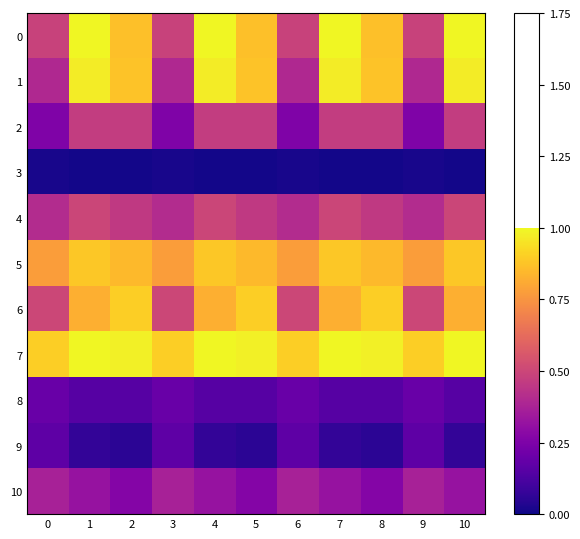

Reading left to right, extract all data points from this chart.

0: 0=0.5	1=1.0	2=0.9	3=0.5	4=1.0	5=0.9	6=0.5	7=1.0	8=0.9	9=0.5	10=1.0
1: 0=0.4	1=1.0	2=0.9	3=0.4	4=1.0	5=0.9	6=0.4	7=1.0	8=0.9	9=0.4	10=1.0
2: 0=0.3	1=0.5	2=0.5	3=0.3	4=0.5	5=0.5	6=0.3	7=0.5	8=0.5	9=0.3	10=0.5
3: 0=0.0	1=0.0	2=0.0	3=0.0	4=0.0	5=0.0	6=0.0	7=0.0	8=0.0	9=0.0	10=0.0
4: 0=0.4	1=0.5	2=0.5	3=0.4	4=0.5	5=0.5	6=0.4	7=0.5	8=0.5	9=0.4	10=0.5
5: 0=0.8	1=0.9	2=0.9	3=0.8	4=0.9	5=0.9	6=0.8	7=0.9	8=0.9	9=0.8	10=0.9
6: 0=0.5	1=0.8	2=0.9	3=0.5	4=0.8	5=0.9	6=0.5	7=0.8	8=0.9	9=0.5	10=0.8
7: 0=0.9	1=1.0	2=1.0	3=0.9	4=1.0	5=1.0	6=0.9	7=1.0	8=1.0	9=0.9	10=1.0
8: 0=0.2	1=0.2	2=0.2	3=0.2	4=0.2	5=0.2	6=0.2	7=0.2	8=0.2	9=0.2	10=0.2
9: 0=0.2	1=0.1	2=0.1	3=0.2	4=0.1	5=0.1	6=0.2	7=0.1	8=0.1	9=0.2	10=0.1
10: 0=0.4	1=0.3	2=0.3	3=0.4	4=0.3	5=0.3	6=0.4	7=0.3	8=0.3	9=0.4	10=0.3